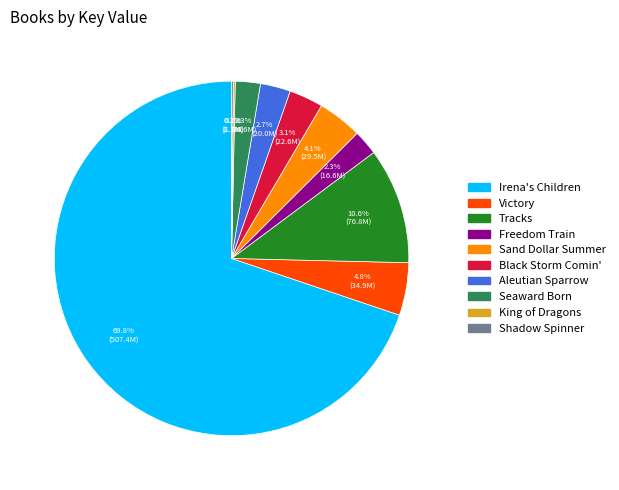

True or false: Black Storm Comin' accounts for 3% of the total.

True